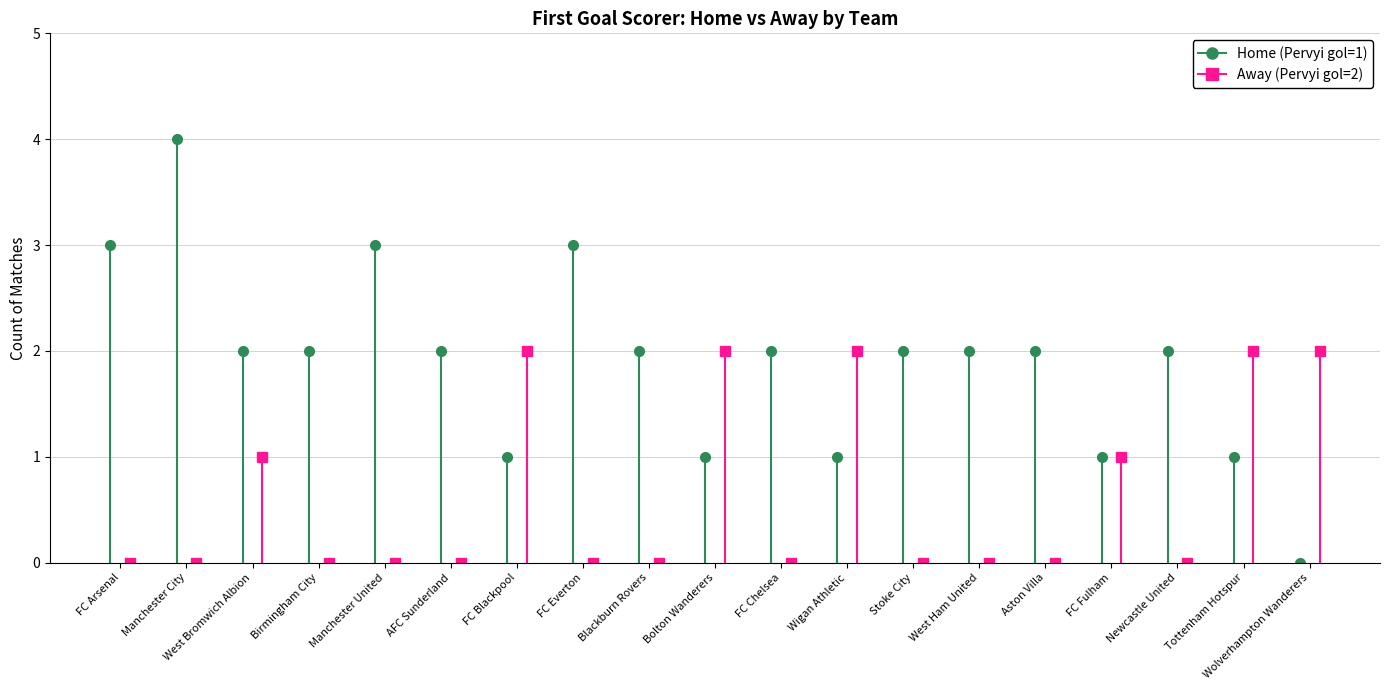

Which has a higher value, Manchester City or FC Arsenal?

Manchester City